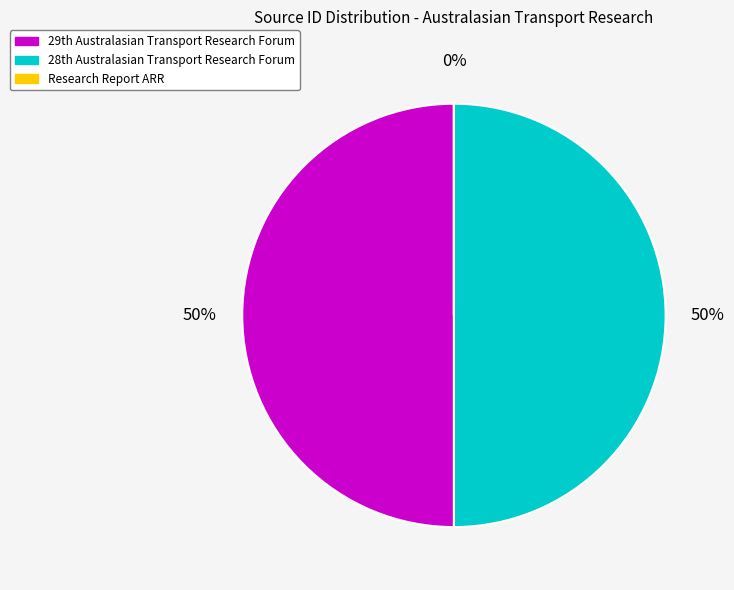

To the nearest percent, what is the difference between the largest and smallest slice percentages?

50%